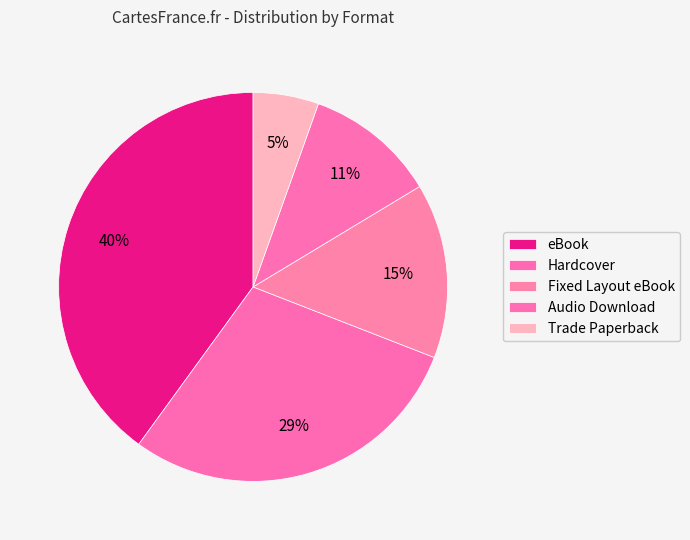

True or false: eBook accounts for 49% of the total.

False